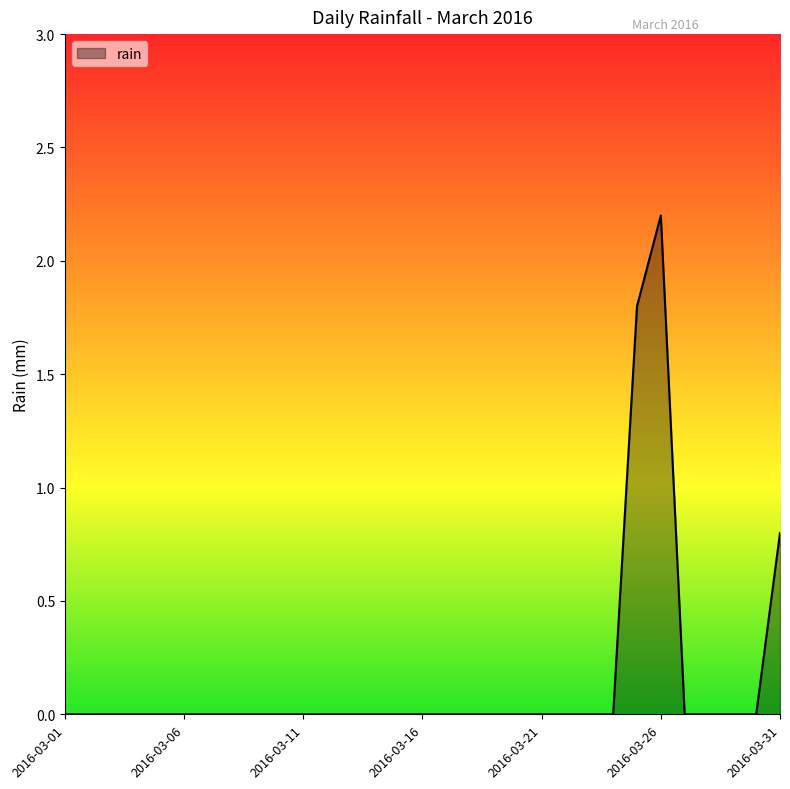

What is the difference between the maximum and minimum values?

2.2